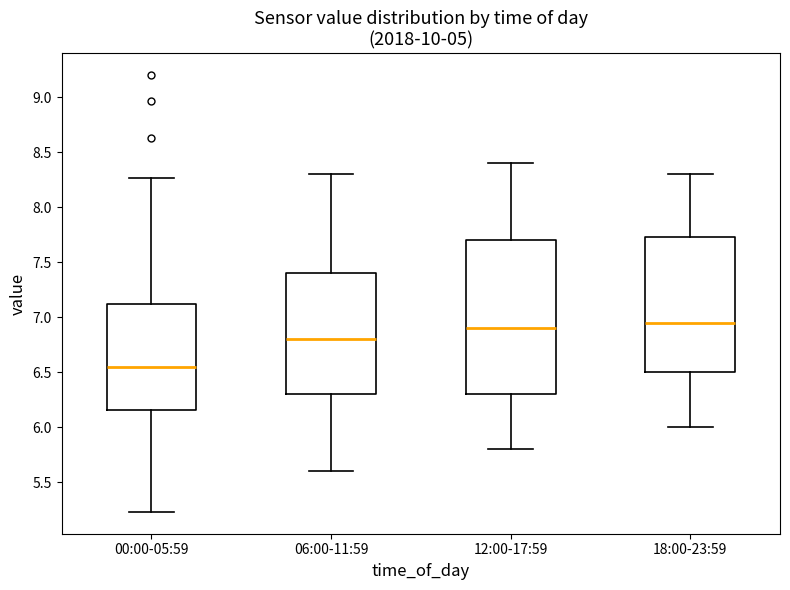

Where is the lower edge of the box for 18:00-23:59 on the y-axis? The values are not printed on the chart, so give them approximately, as read against the axis.

6.50